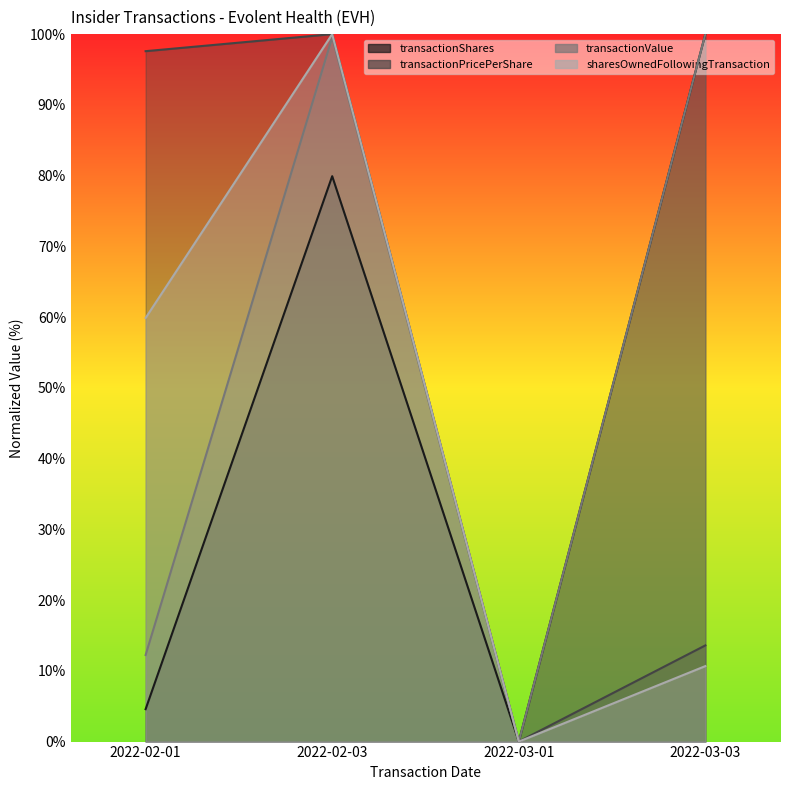

Between 2022-02-01 and 2022-03-01, which series saw the biggest shift?

transactionPricePerShare